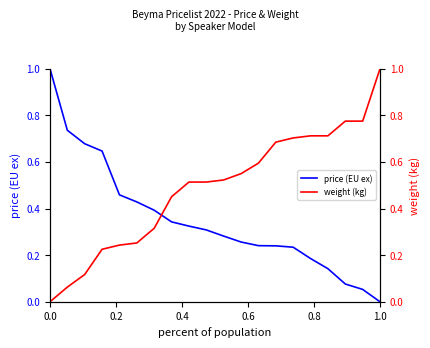

True or false: price (EU ex) has a value of 0.0 at 1.0.

True